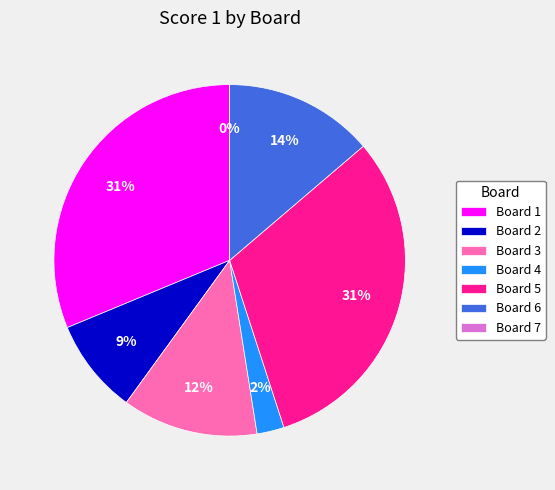

Between Board 7 and Board 2, which is larger?

Board 2